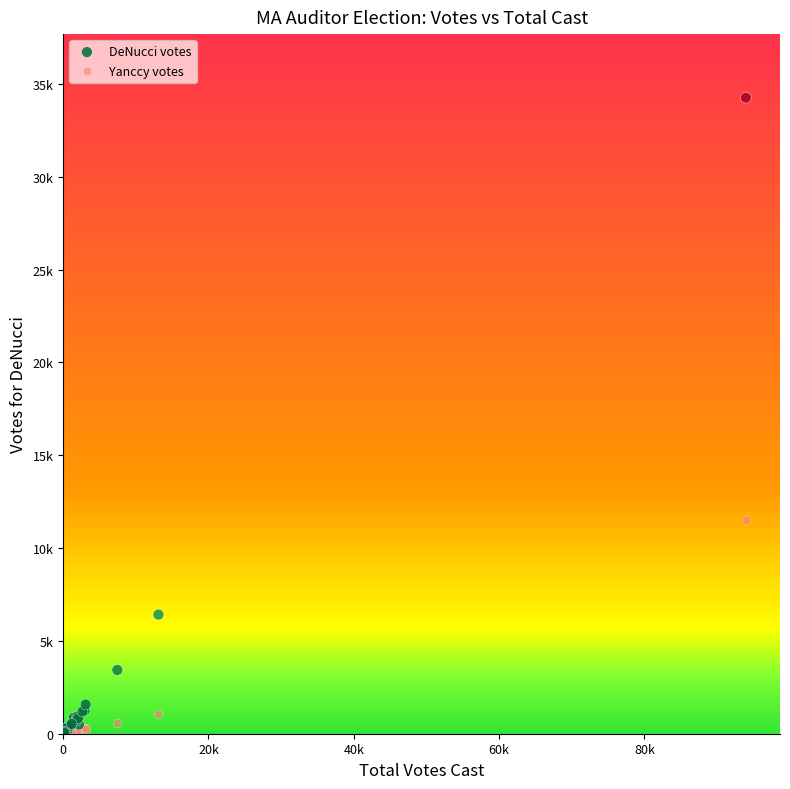

What are all the series names shown in the legend?

DeNucci votes, Yanccy votes